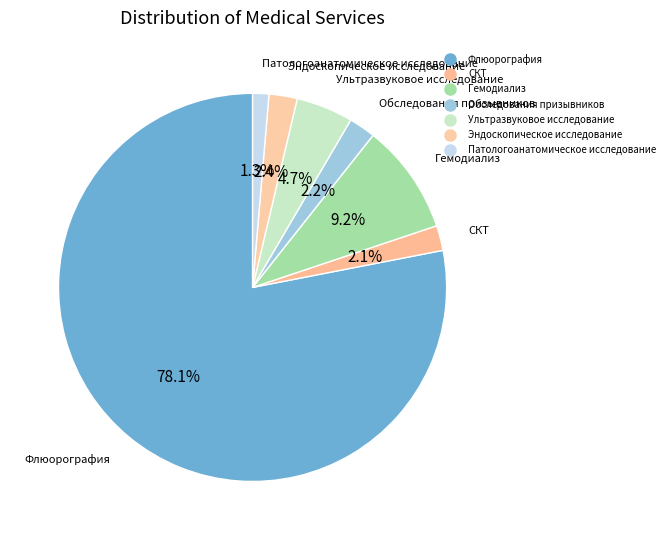

True or false: Ультразвуковое исследование accounts for 1% of the total.

False